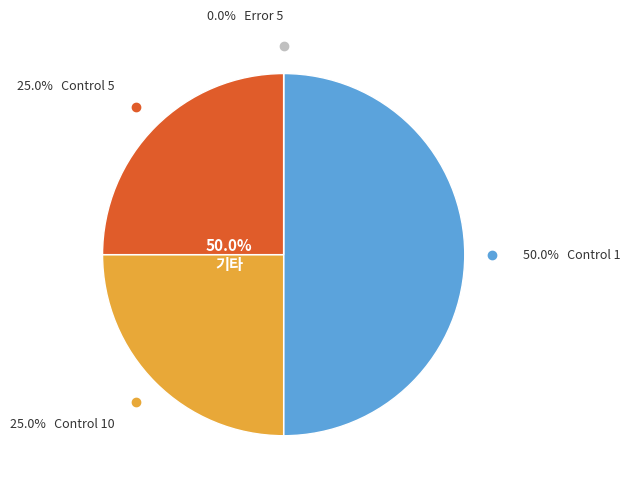

Is Control 1 the majority of the pie?

No